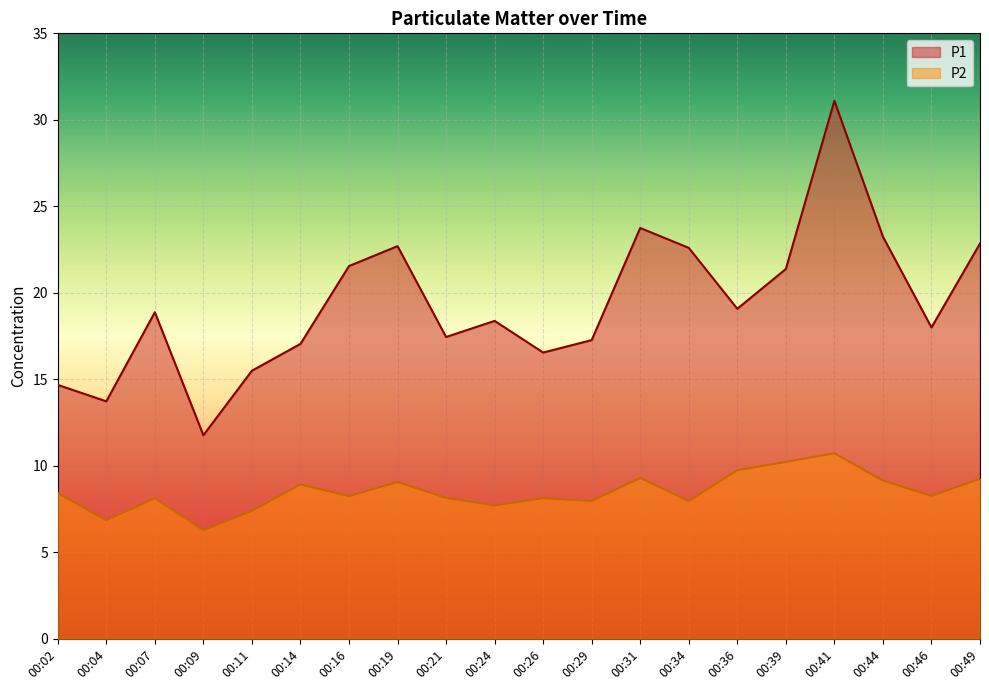

Where is the first local maximum for P1?

00:07